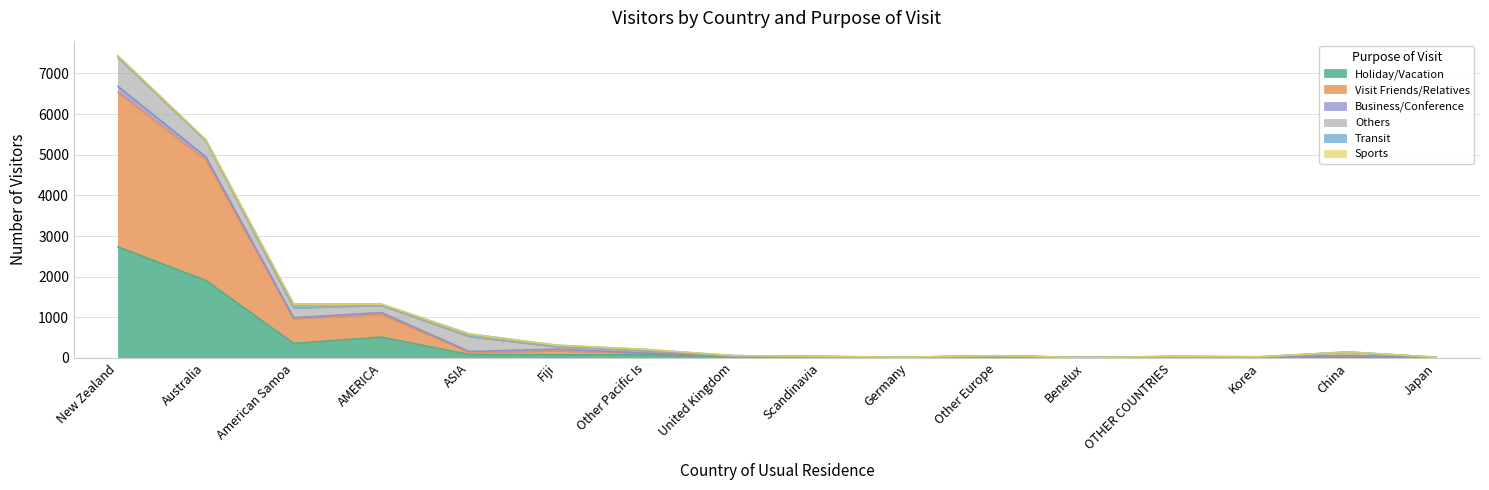

How many lines are shown in the chart?

6